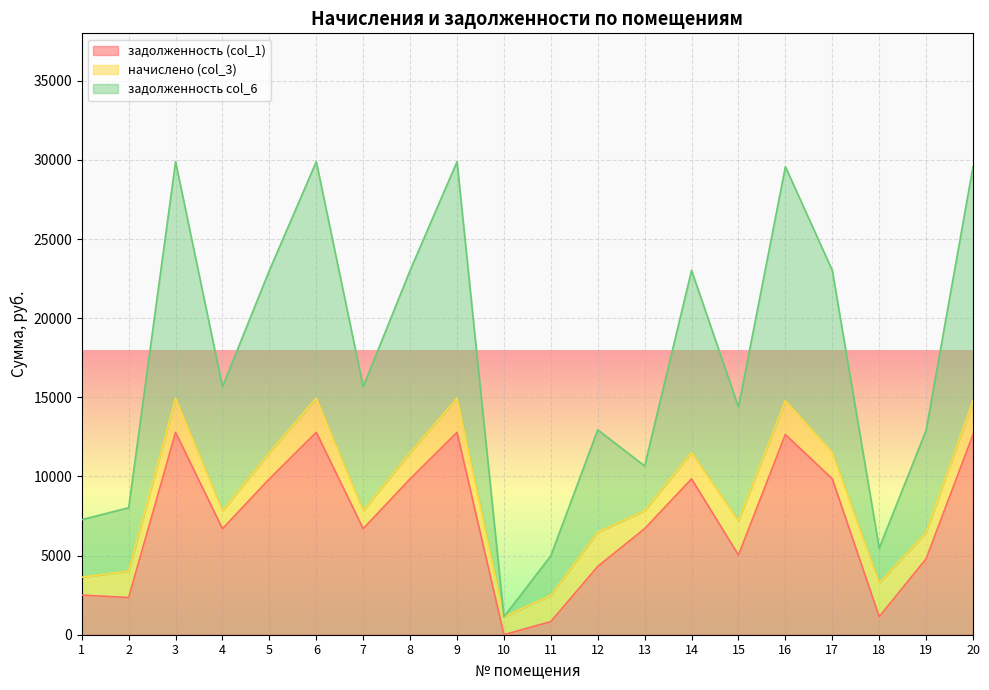

True or false: задолженность col_6 and задолженность (col_1) cross at least once.

False